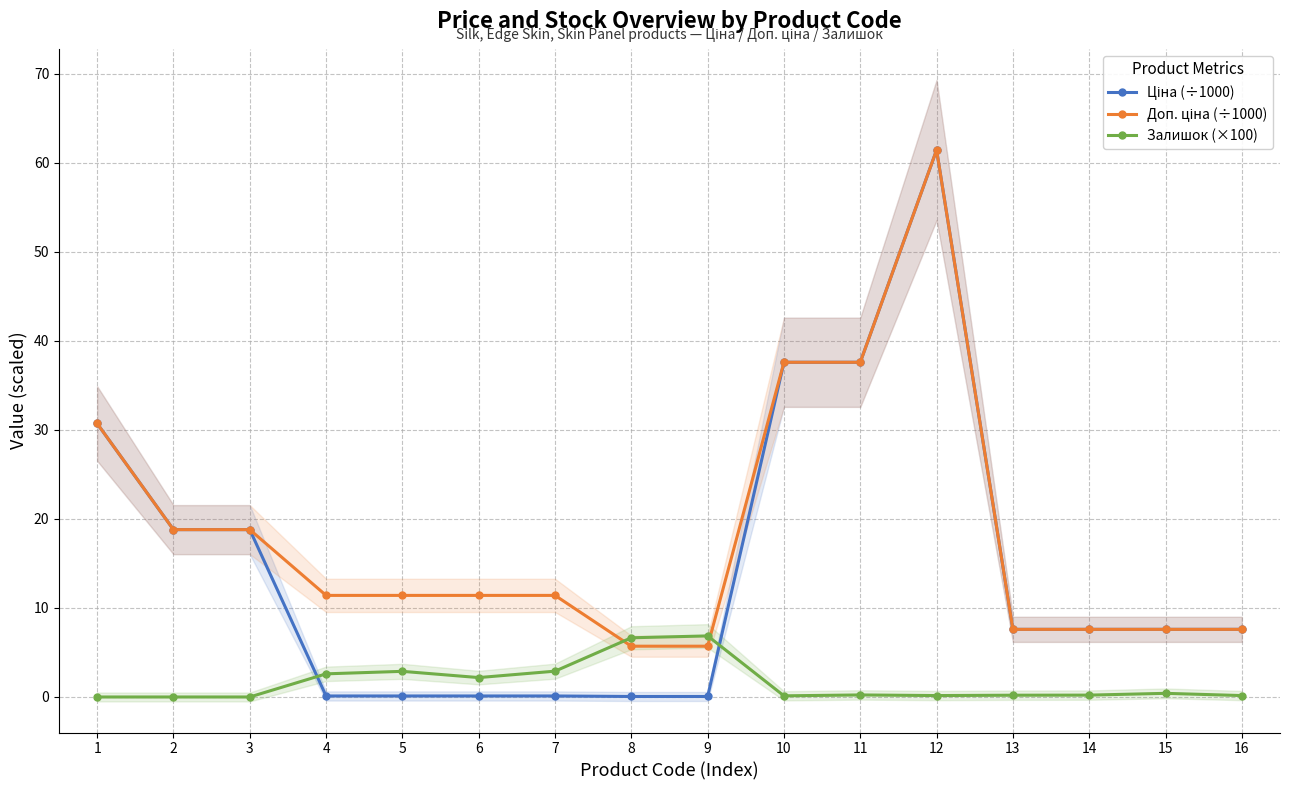

Reading left to right, what are all the values shown in this chart?

Ціна (÷1000): 30.7	18.8	18.8	0.1	0.1	0.1	0.1	0.1	0.1	37.6	37.6	61.4	7.6	7.6	7.6	7.6
Доп. ціна (÷1000): 30.7	18.8	18.8	11.4	11.4	11.4	11.4	5.7	5.7	37.6	37.6	61.4	7.6	7.6	7.6	7.6
Залишок (×100): 0.0	0.0	0.0	2.6	2.9	2.2	2.9	6.7	6.9	0.1	0.2	0.2	0.2	0.2	0.4	0.2